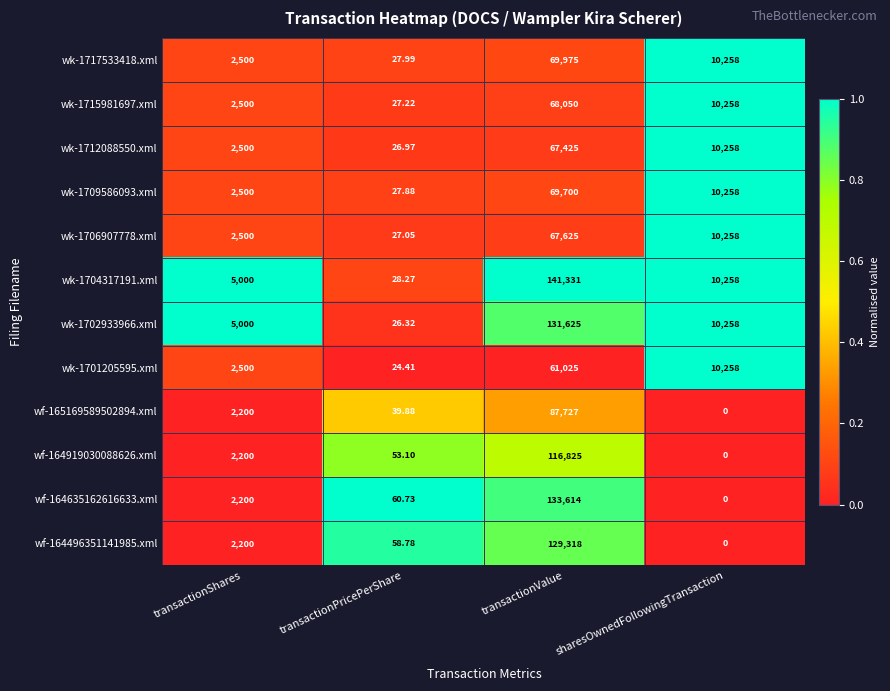

Is the value of wf-164919030088626.xml at transactionShares greater than the value of wk-1702933966.xml at transactionShares?

No